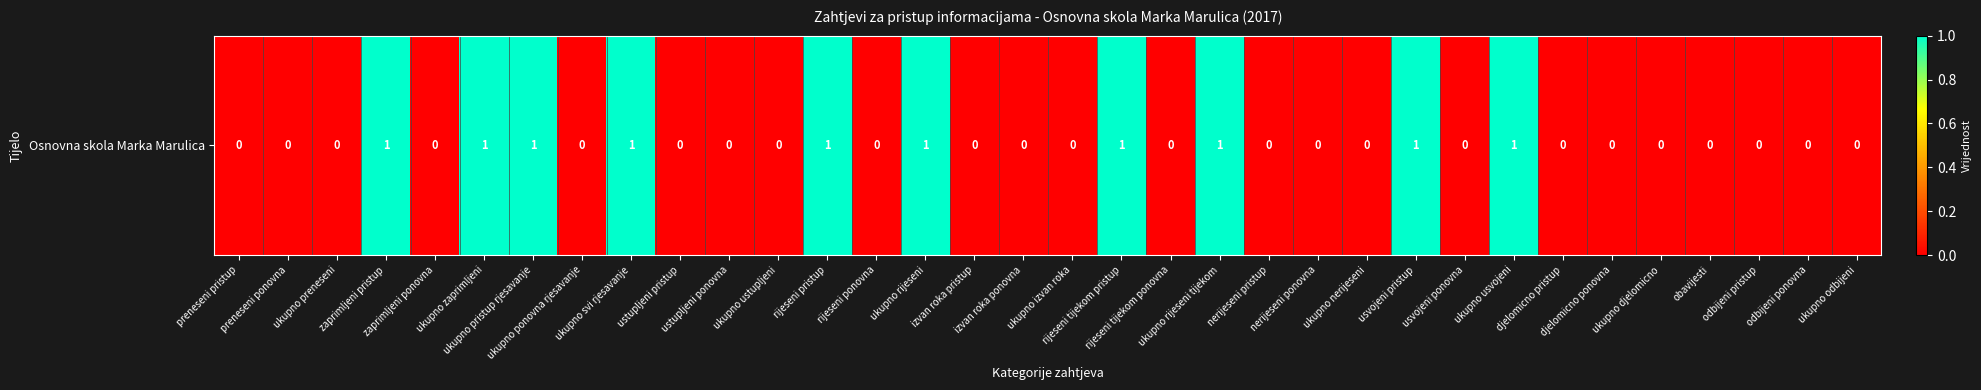

List the labels in order of value, largest first.

zaprimljeni pristup, ukupno zaprimljeni, ukupno pristup rjesavanje, ukupno svi rjesavanje, rijeseni pristup, ukupno rijeseni, rijeseni tijekom pristup, ukupno rijeseni tijekom, usvojeni pristup, ukupno usvojeni, preneseni pristup, preneseni ponovna, ukupno preneseni, zaprimljeni ponovna, ukupno ponovna rjesavanje, ustupljeni pristup, ustupljeni ponovna, ukupno ustupljeni, rijeseni ponovna, izvan roka pristup, izvan roka ponovna, ukupno izvan roka, rijeseni tijekom ponovna, nerijeseni pristup, nerijeseni ponovna, ukupno nerijeseni, usvojeni ponovna, djelomicno pristup, djelomicno ponovna, ukupno djelomicno, obavijesti, odbijeni pristup, odbijeni ponovna, ukupno odbijeni